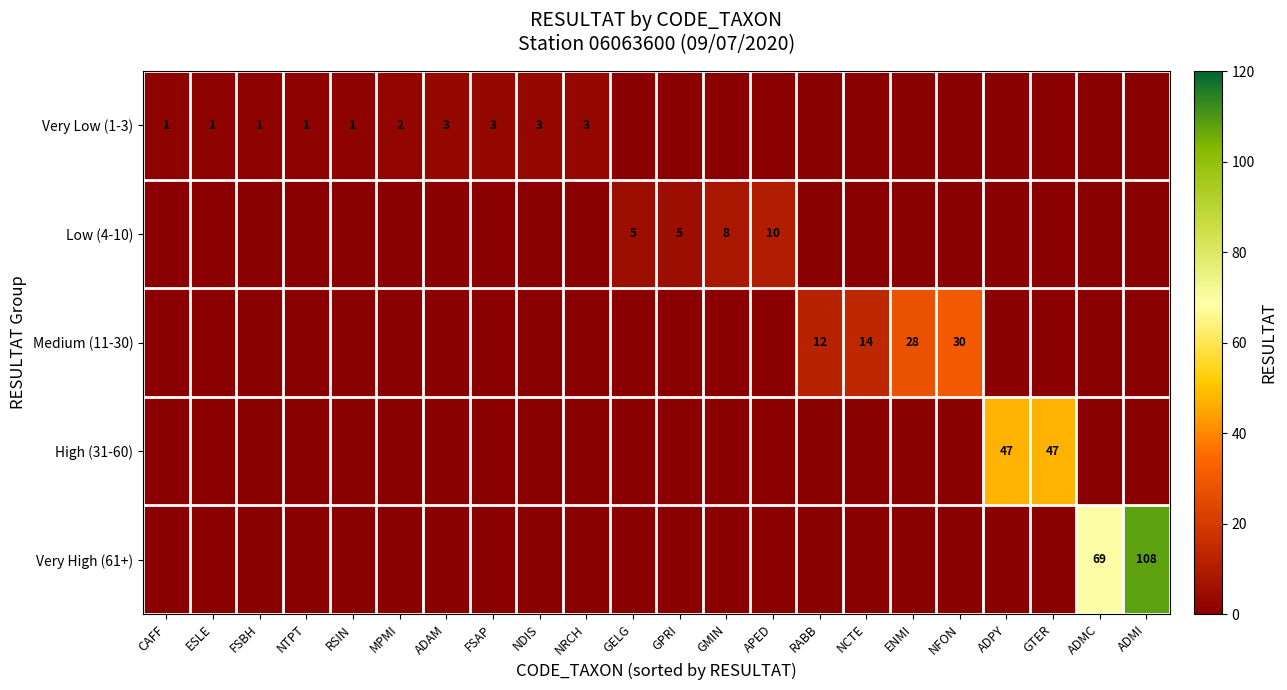

What is the spread (max minus min) of values at NCTE?

14